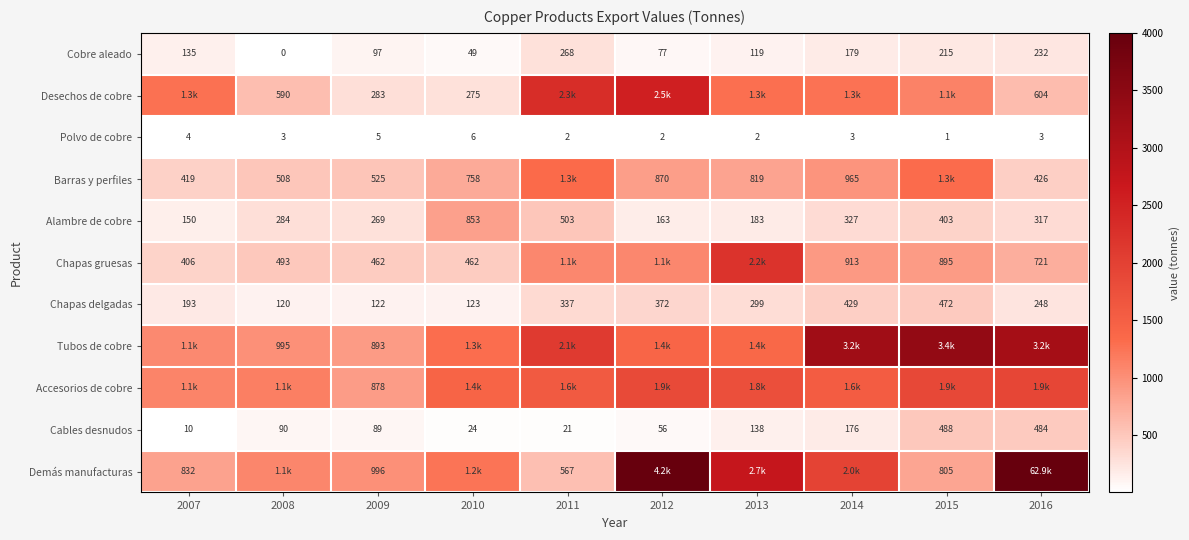

At which label does Cobre aleado first exceed 134?

2007